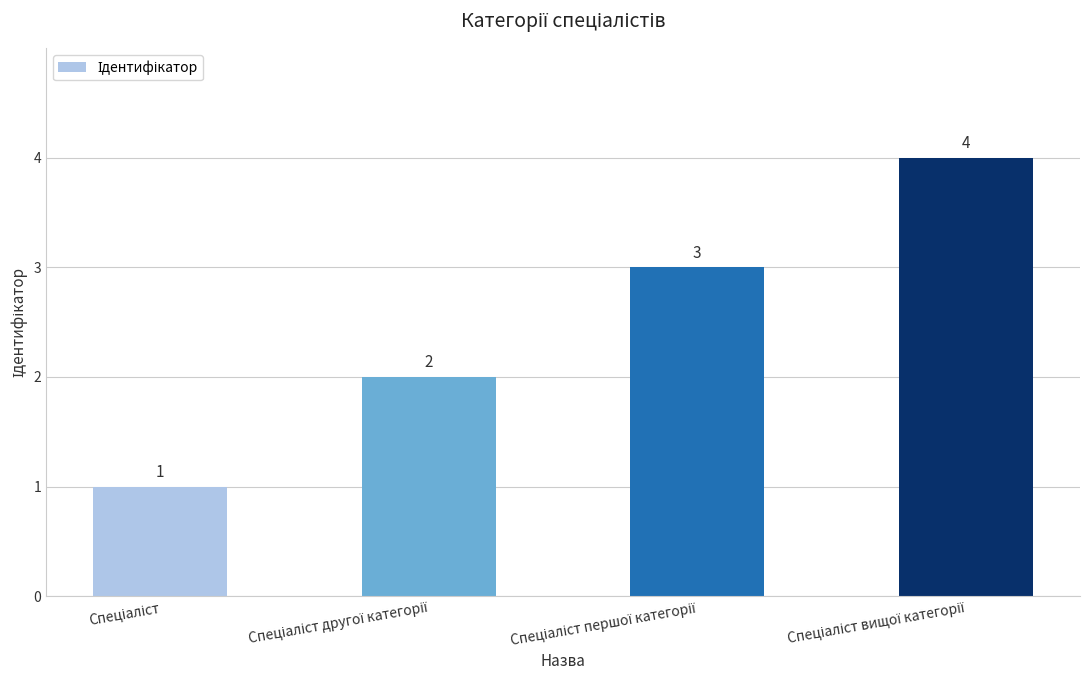

What is the sum of all values?

10